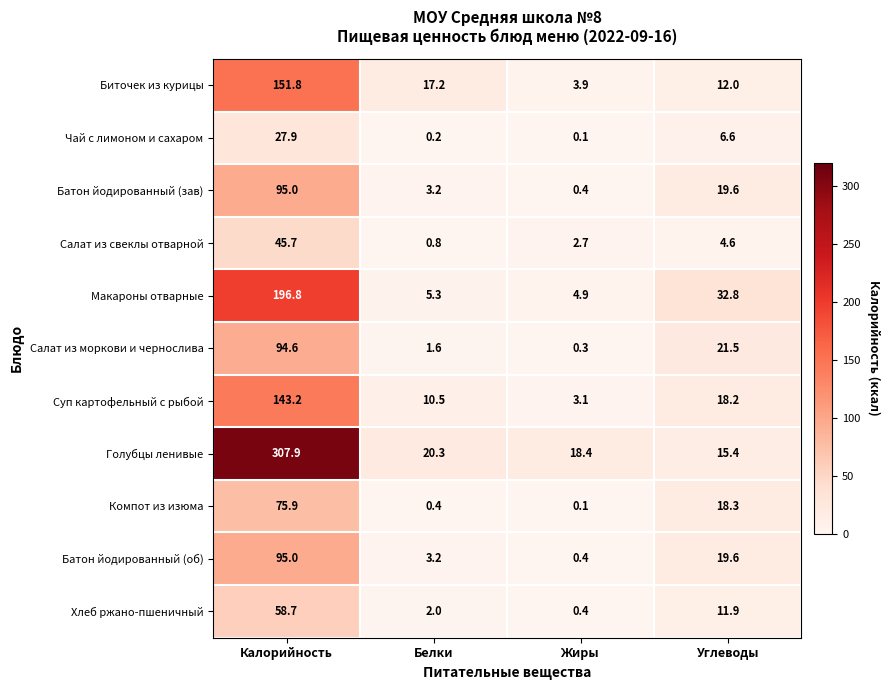

The value of Салат из свеклы отварной at Белки is 0.8. True or false?

True